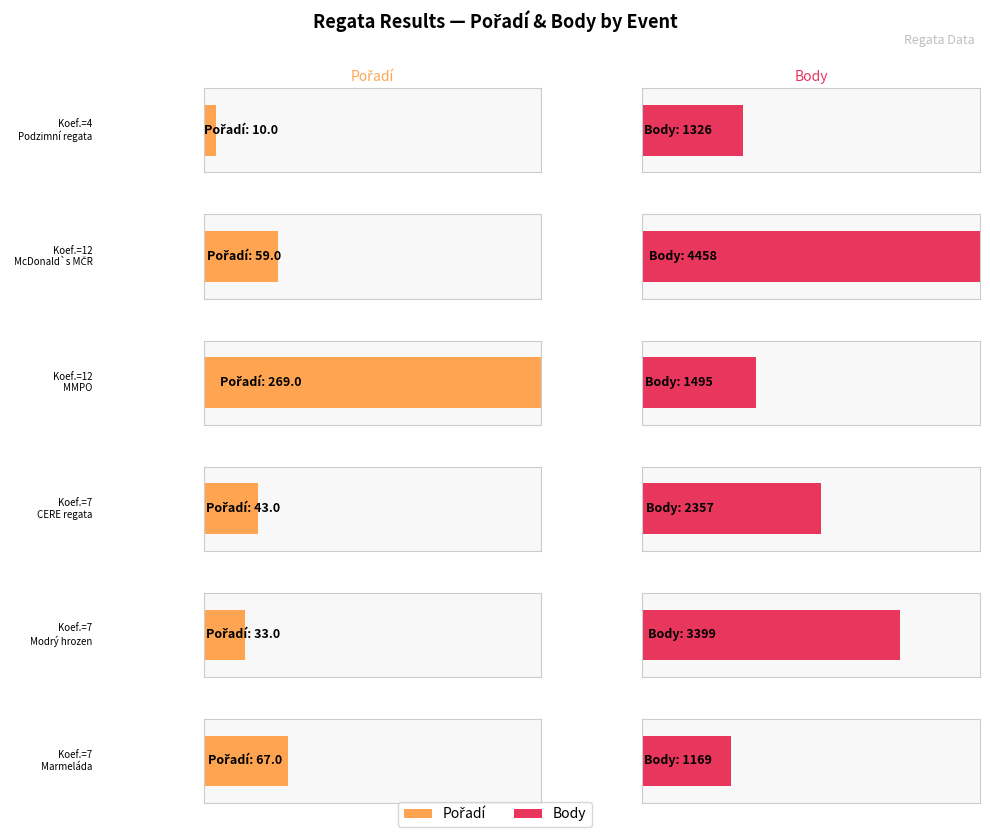

Which series has the widest spread of values?

Body